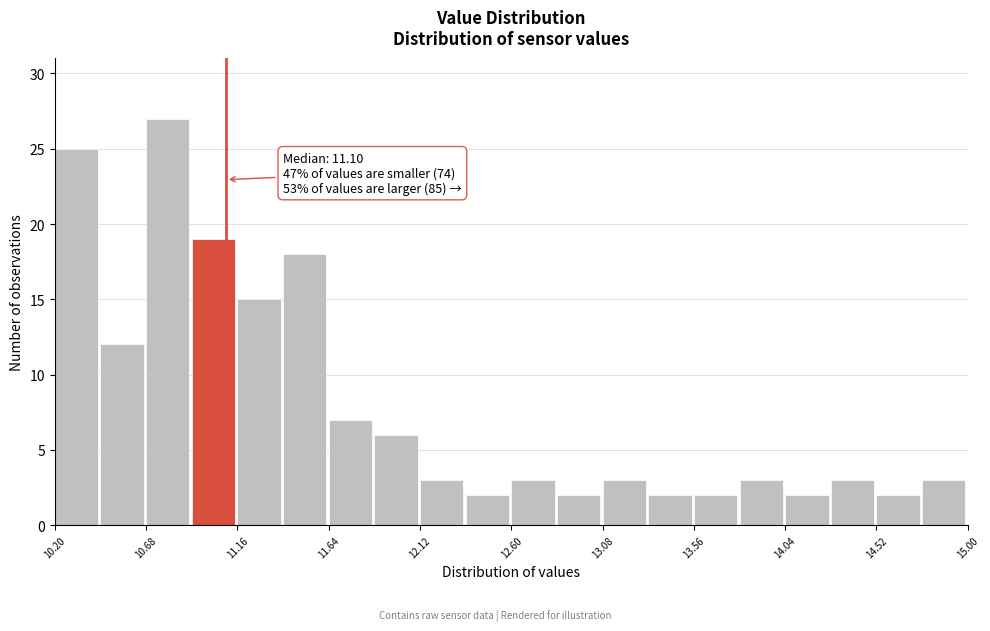

Which range on the x-axis has the tallest bar?

10.68 to 10.92